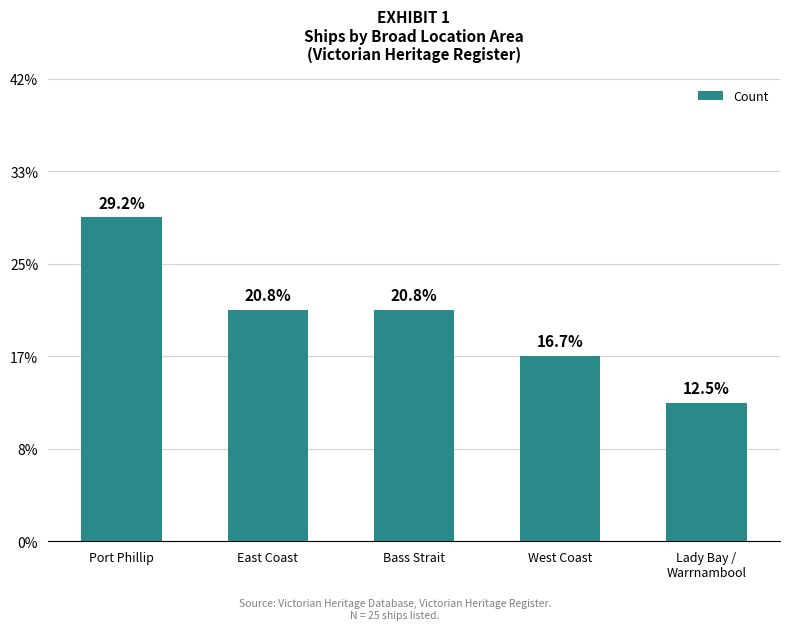

Does the chart contain any negative values?

No